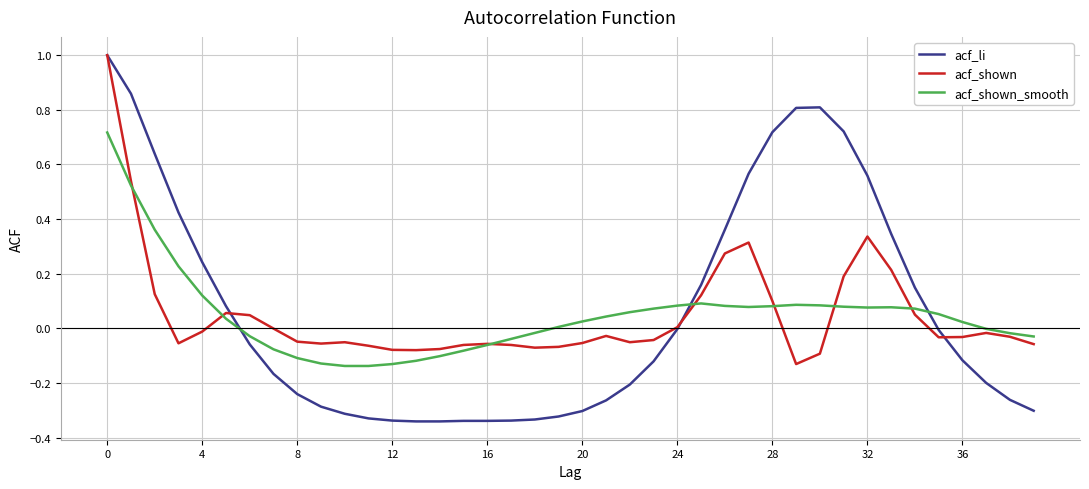

What is the maximum value for acf_shown?

1.0